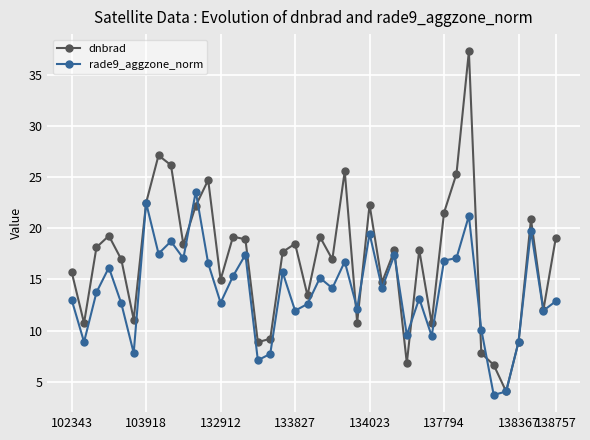

What is the maximum value shown in the chart?

37.3